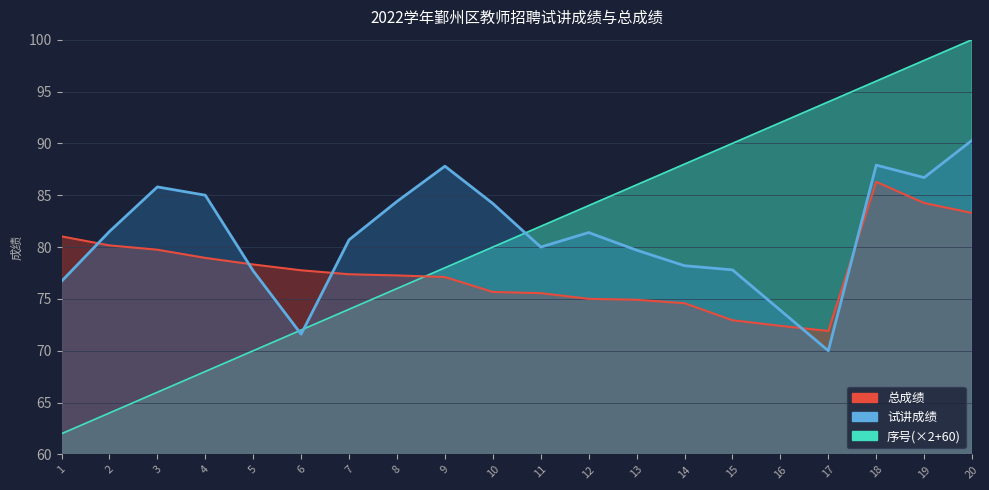

Which has a higher value, 19 or 16?

19